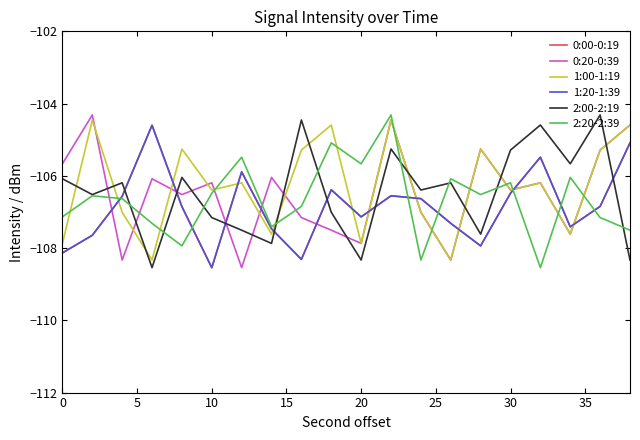

Does the chart display data point markers on the line(s)?

No